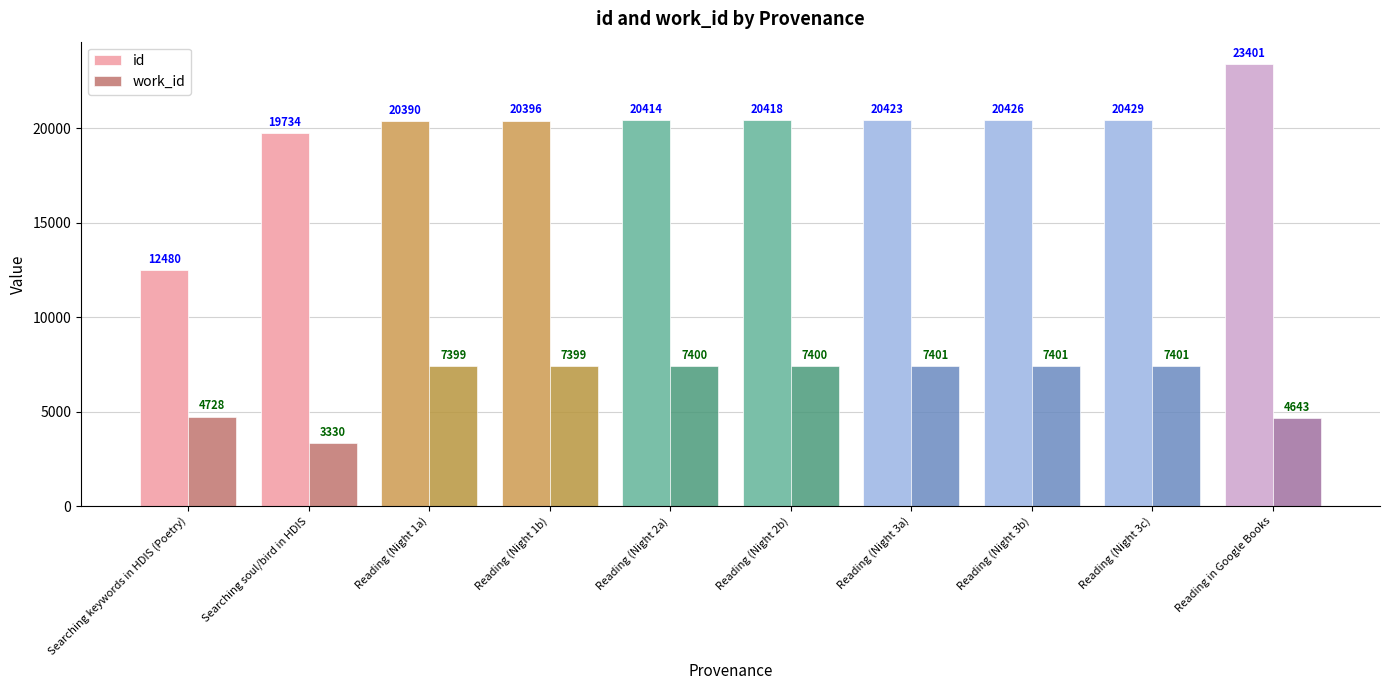

Is the value of id at Reading (Night 1b) greater than the value of work_id at Reading (Night 1a)?

Yes